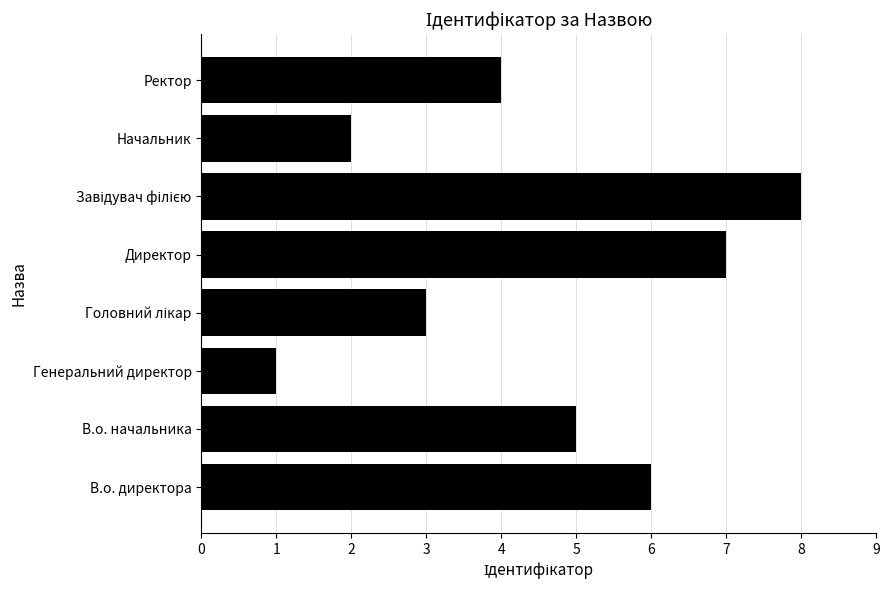

The chart shows a value of 2 at Генеральний директор. True or false?

False